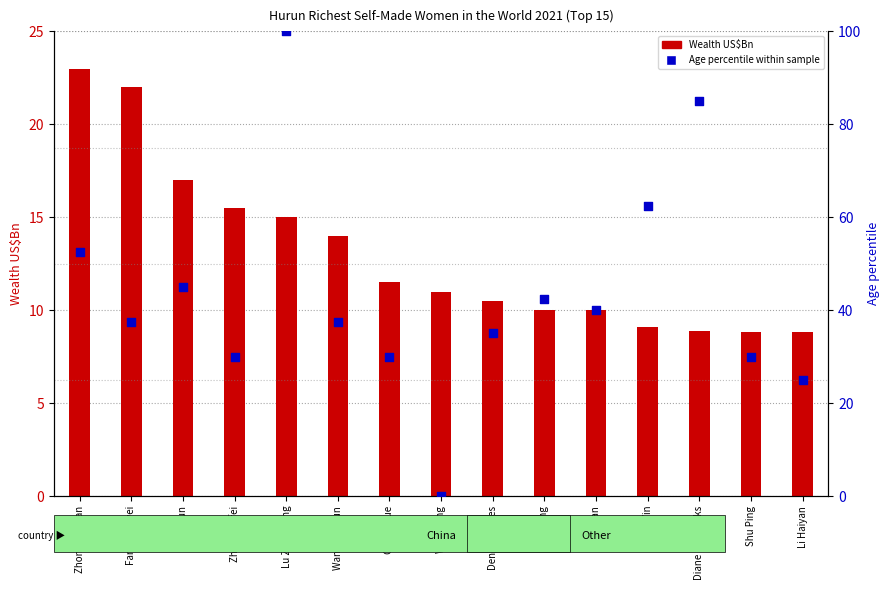

Which series has the largest total across all categories?

Age percentile within sample